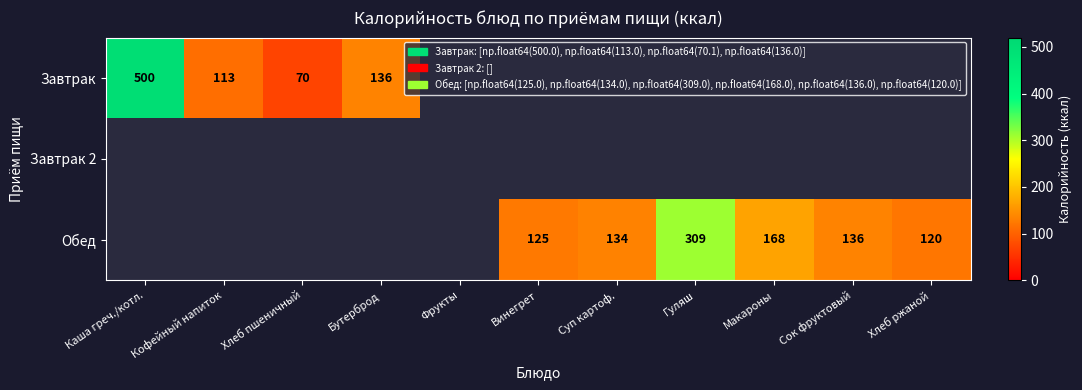

What is the sum of all row_0 values?

819.1